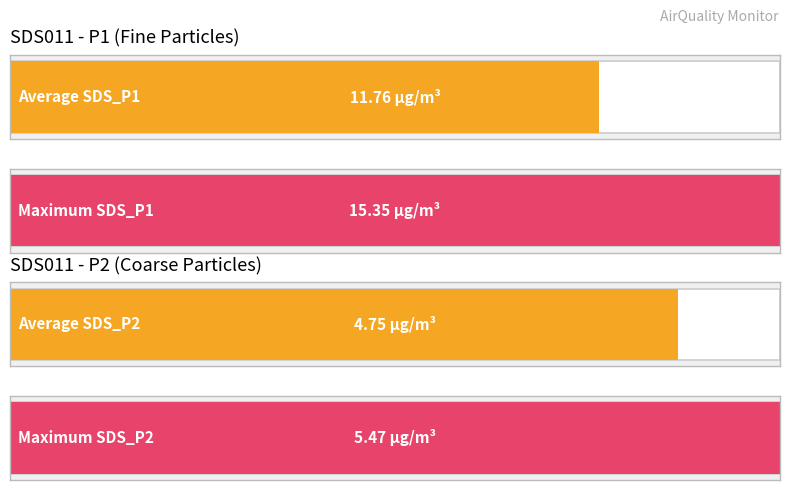

Which series changed the most between 00:14 and 00:34?

SDS_P1